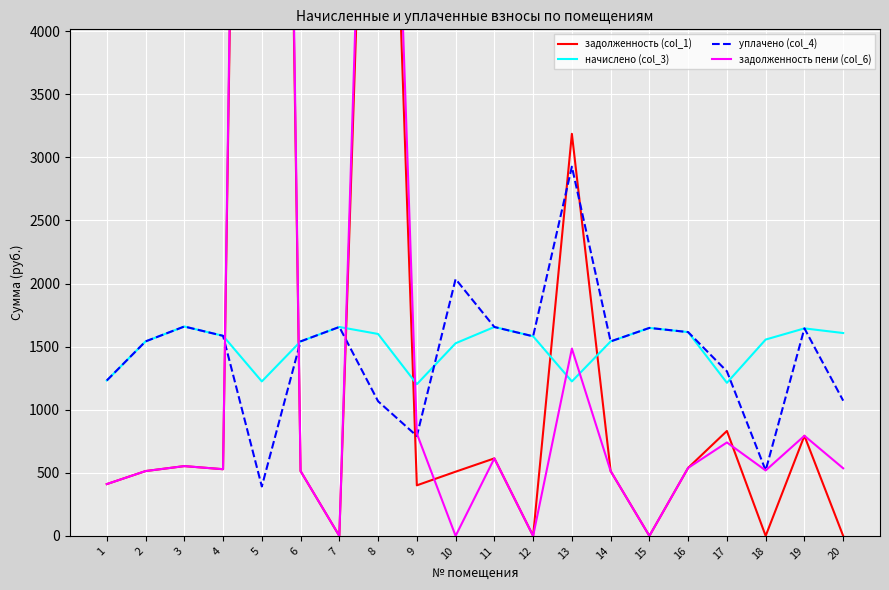

What is the difference between the задолженность (col_1) values at 18 and 9?

400.6